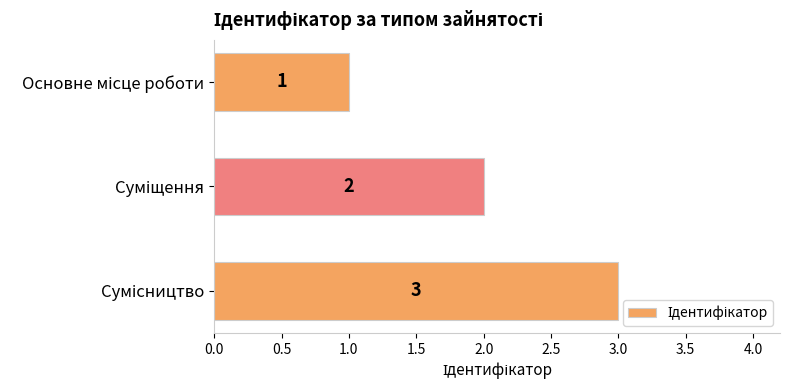

What is the value of the 2nd bar from the top?

2